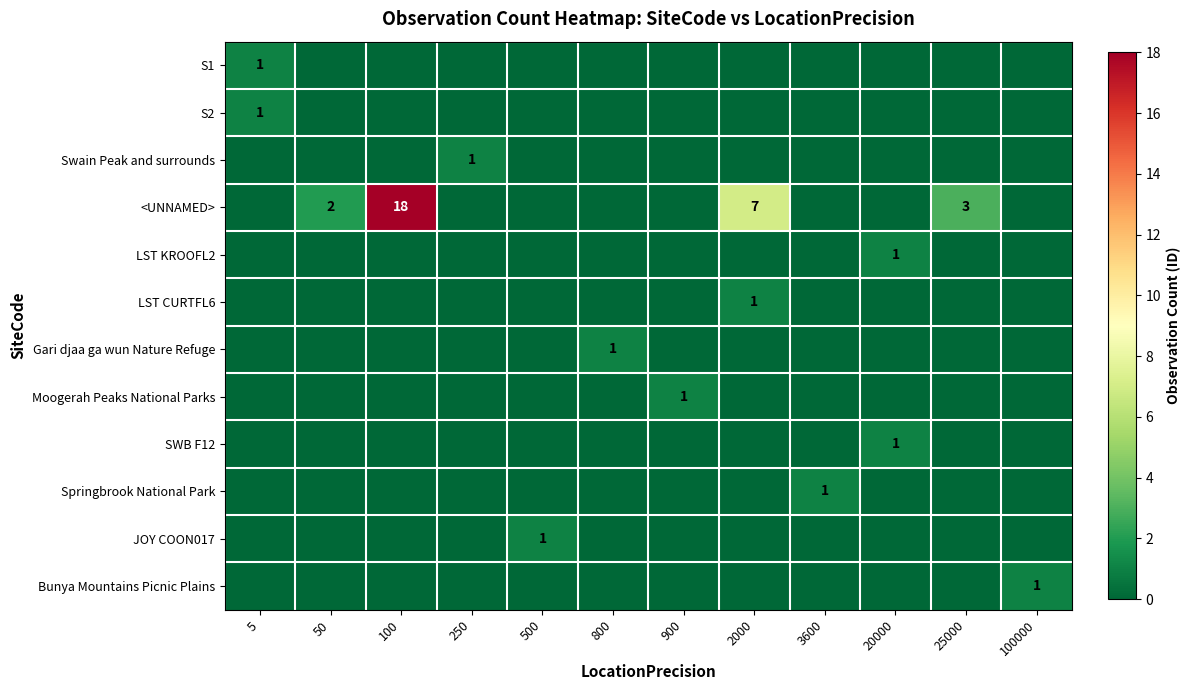

Is the value of Bunya Mountains Picnic Plains at 900 greater than the value of JOY COON017 at 50?

No